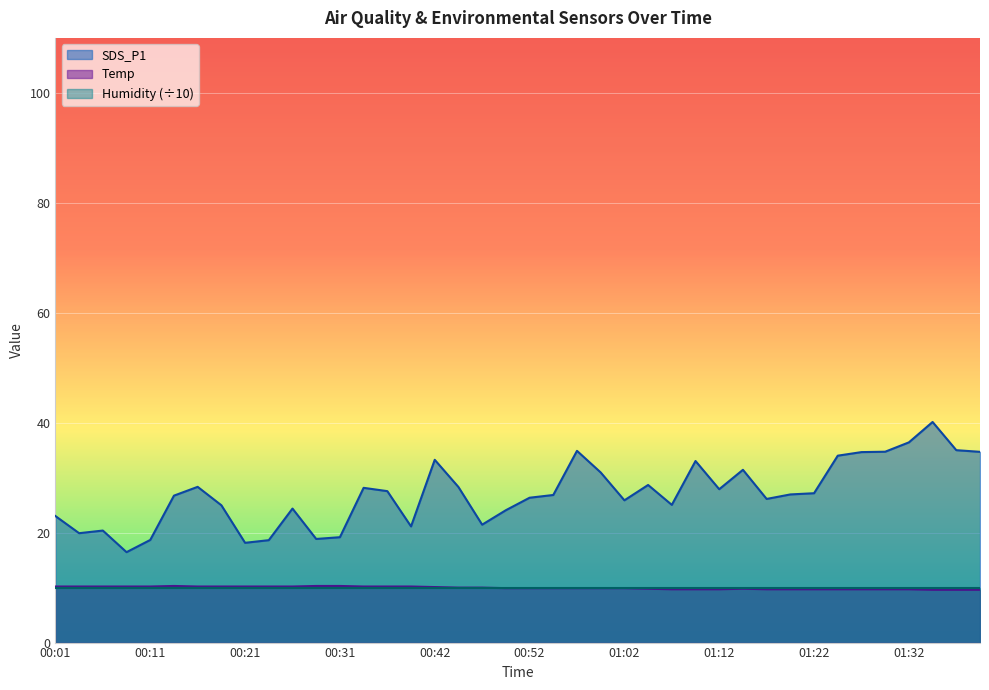

What position from the right is 00:39?

25